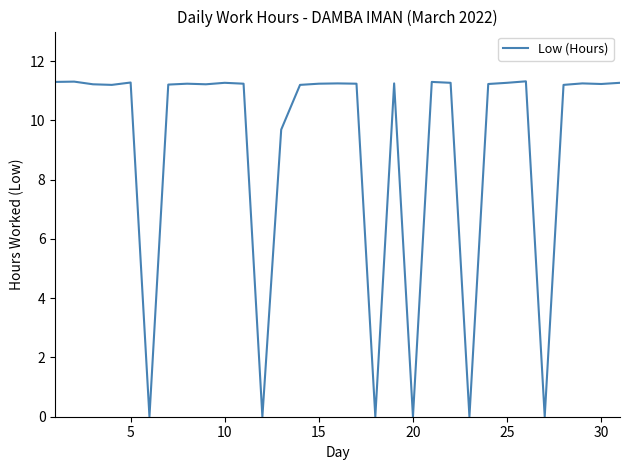

What is the sum of all values?

279.7